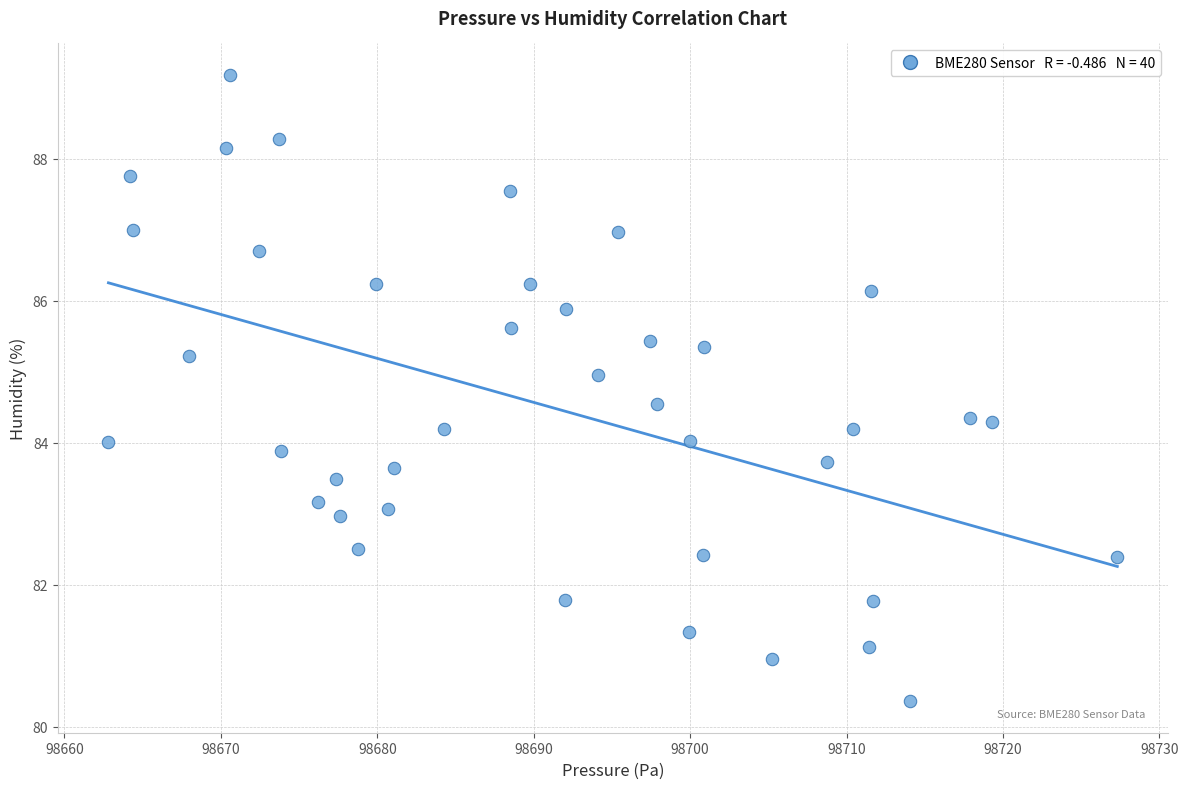

What is the range of X values (max minus min)?

64.5